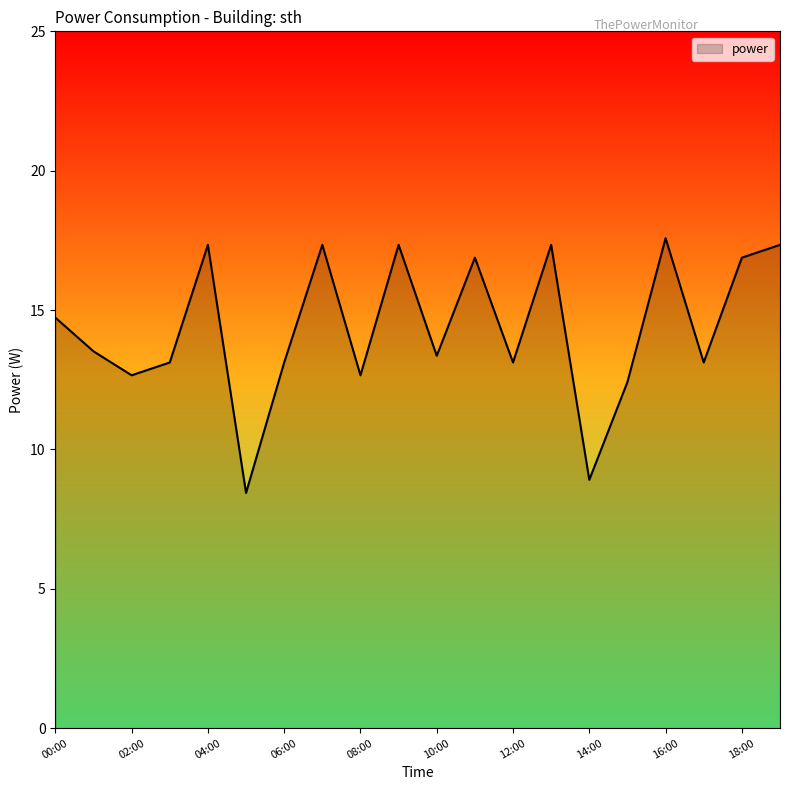

What is the maximum value shown in the chart?

17.6